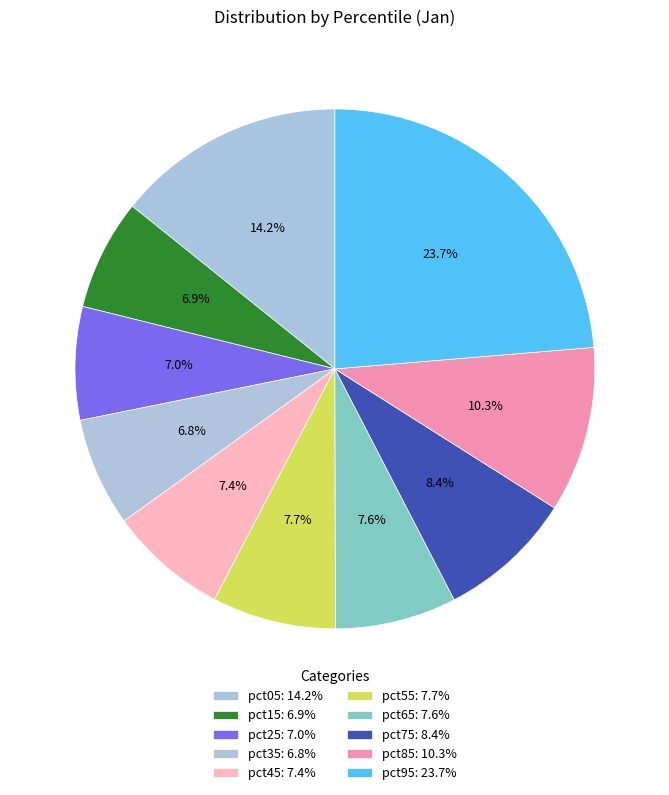

Count the number of slices in the pie.

10